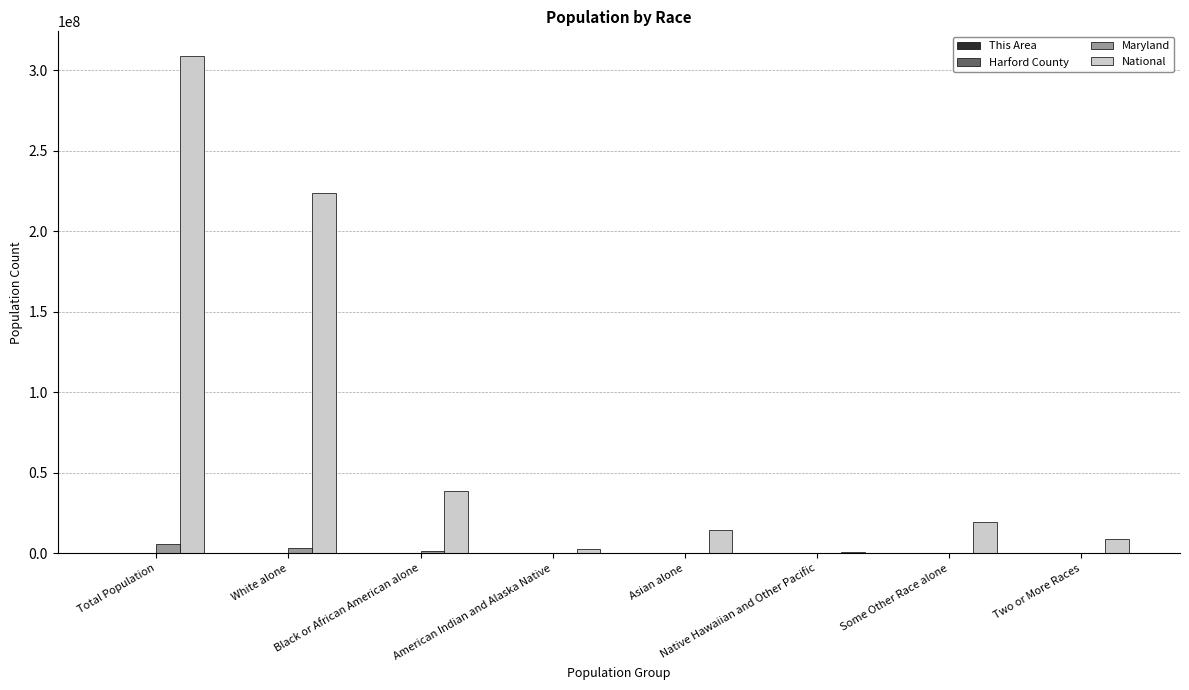

The value of National at Some Other Race alone is 32796747. True or false?

False